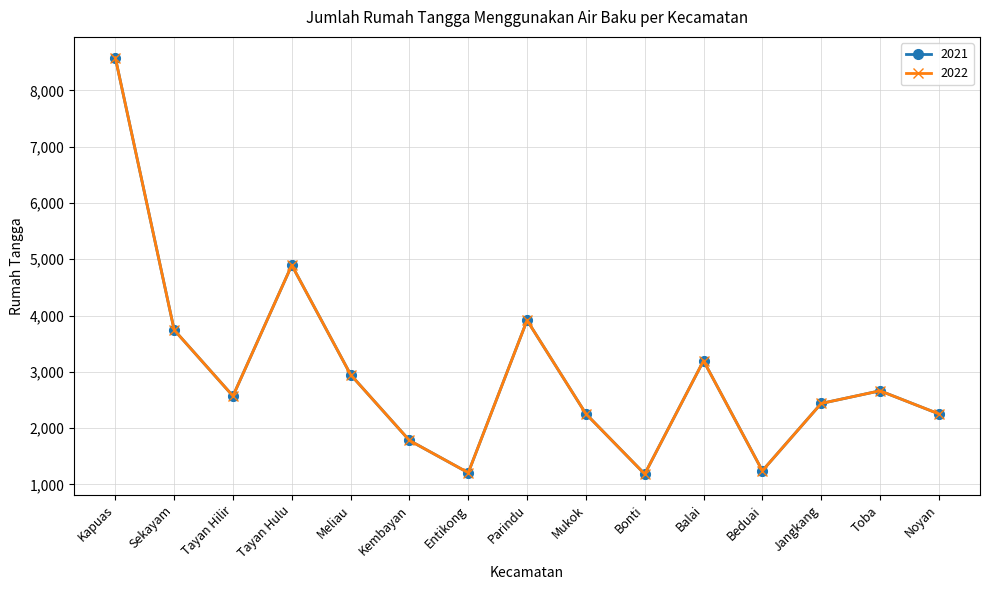

True or false: 2021 and 2022 intersect in this chart.

False